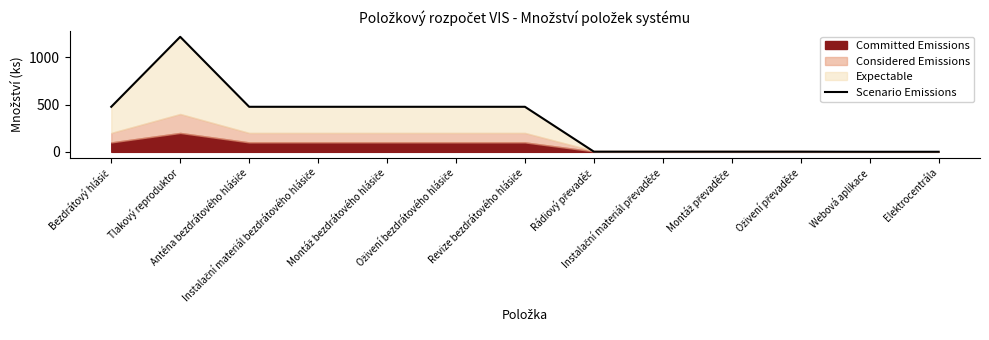

Reading right to left, list all the values displayed in this chart.

1	1	2	2	2	2	476	476	476	476	476	1215	476